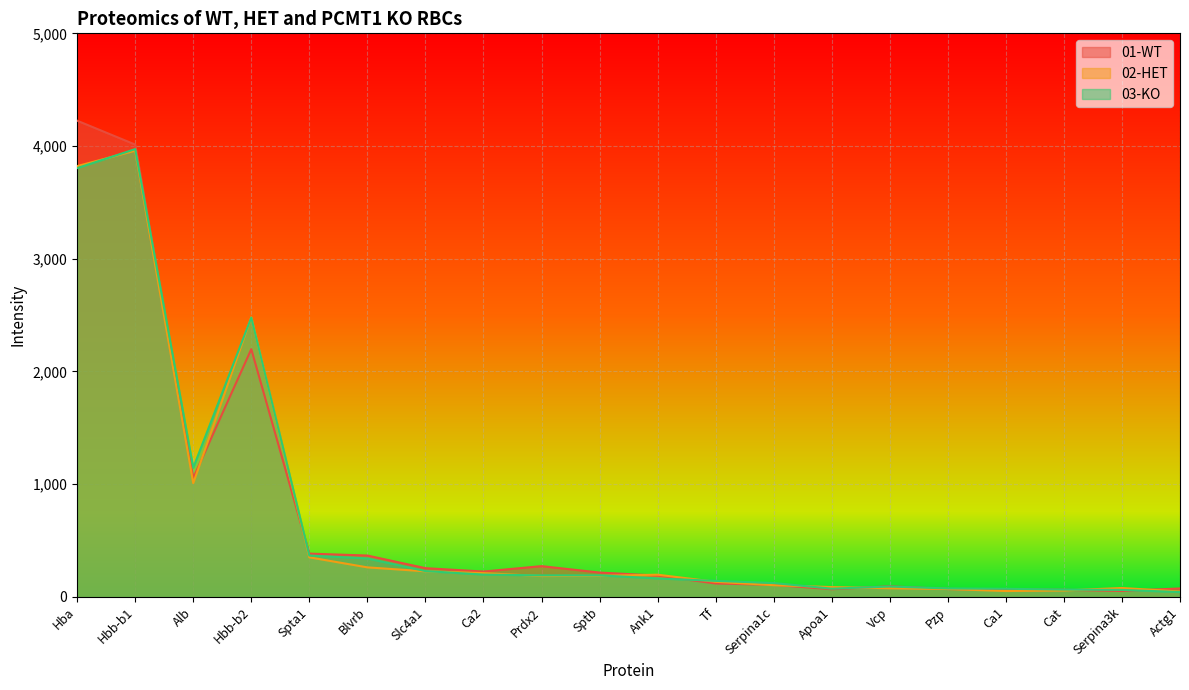

Reading left to right, extract all data points from this chart.

01-WT: Hba=4225	Hbb-b1=4013	Alb=1055	Hbb-b2=2198	Spta1=384	Blvrb=367	Slc4a1=255	Ca2=225	Prdx2=273	Sptb=216	Ank1=189	Tf=119	Serpina1c=107	Apoa1=68	Vcp=94	Pzp=70	Ca1=64	Cat=63	Serpina3k=53	Actg1=75
02-HET: Hba=3822	Hbb-b1=3959	Alb=1009	Hbb-b2=2481	Spta1=351	Blvrb=262	Slc4a1=227	Ca2=211	Prdx2=185	Sptb=187	Ank1=197	Tf=134	Serpina1c=104	Apoa1=87	Vcp=77	Pzp=70	Ca1=52	Cat=57	Serpina3k=79	Actg1=48
03-KO: Hba=3804	Hbb-b1=3973	Alb=1146	Hbb-b2=2478	Spta1=367	Blvrb=341	Slc4a1=229	Ca2=198	Prdx2=191	Sptb=191	Ank1=164	Tf=142	Serpina1c=123	Apoa1=73	Vcp=92	Pzp=75	Ca1=72	Cat=65	Serpina3k=62	Actg1=43